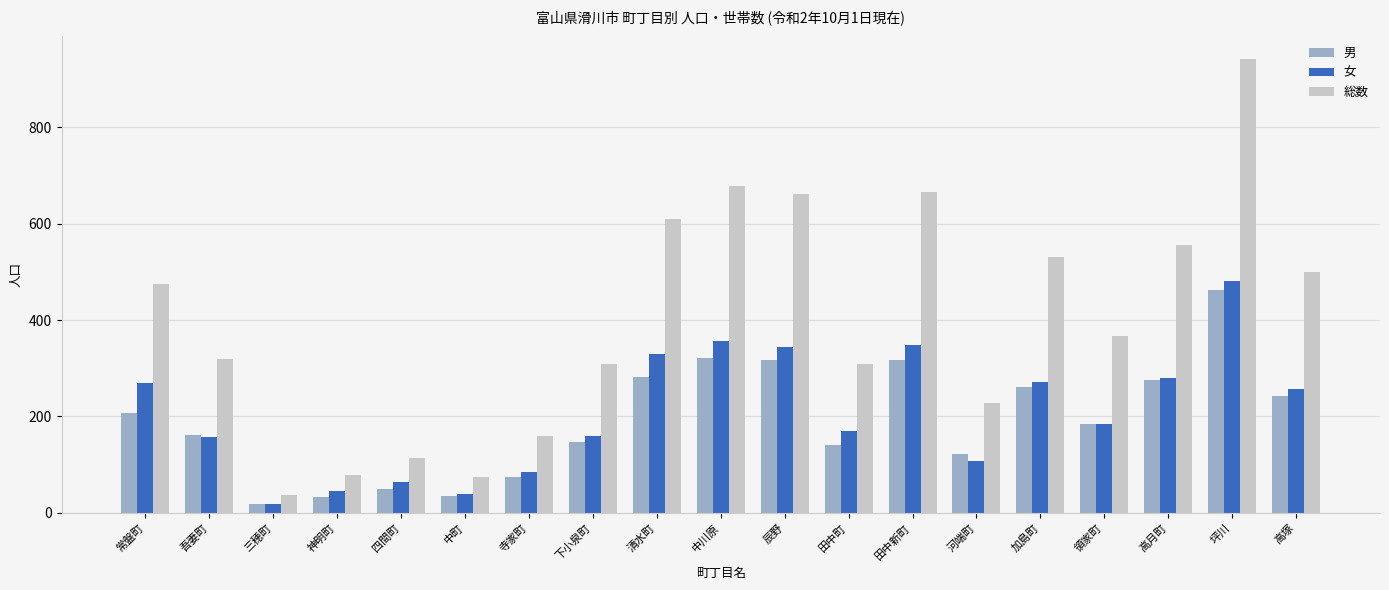

Where does the 男 series first go above 184?

常盤町